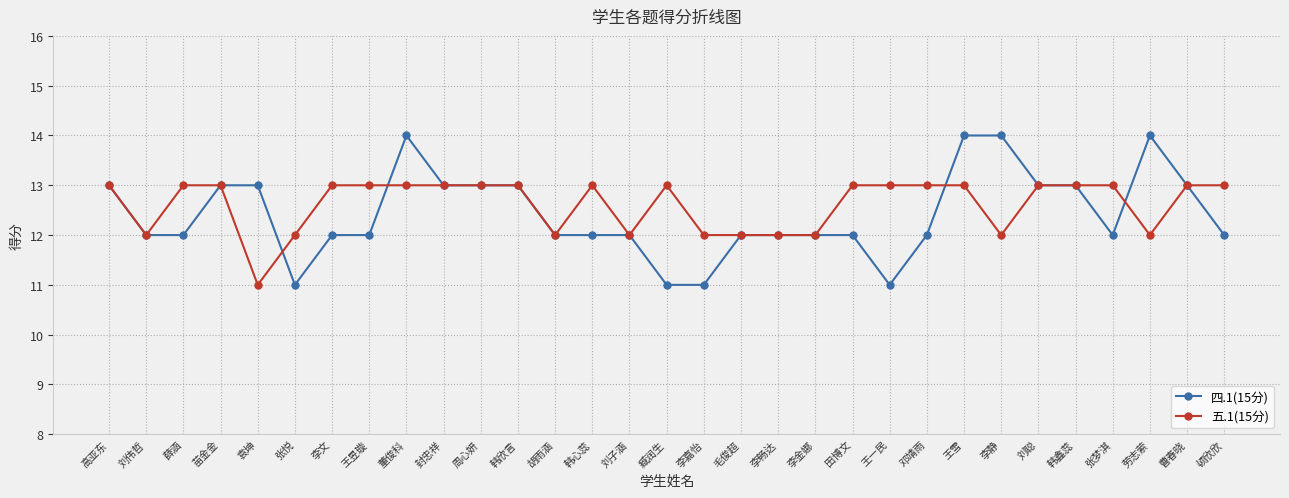

Reading right to left, transcribe all the data shown in this chart.

四.1(15分): 顿欣欣=12	曹春晓=13	劳志萦=14	张梦淇=12	韩鑫蕊=13	刘聪=13	李静=14	王雪=14	邓靖雨=12	王一民=11	田博文=12	李金娜=12	李畅达=12	毛俊超=12	李嘉怡=11	臧润生=11	刘子涵=12	韩心蕊=12	胡雨涵=12	韩欣言=13	周心妍=13	封忠祥=13	董俊科=14	王昱璇=12	李文=12	张悦=11	袁坤=13	苗金金=13	薛涵=12	刘伟哲=12	高亚东=13
五.1(15分): 顿欣欣=13	曹春晓=13	劳志萦=12	张梦淇=13	韩鑫蕊=13	刘聪=13	李静=12	王雪=13	邓靖雨=13	王一民=13	田博文=13	李金娜=12	李畅达=12	毛俊超=12	李嘉怡=12	臧润生=13	刘子涵=12	韩心蕊=13	胡雨涵=12	韩欣言=13	周心妍=13	封忠祥=13	董俊科=13	王昱璇=13	李文=13	张悦=12	袁坤=11	苗金金=13	薛涵=13	刘伟哲=12	高亚东=13